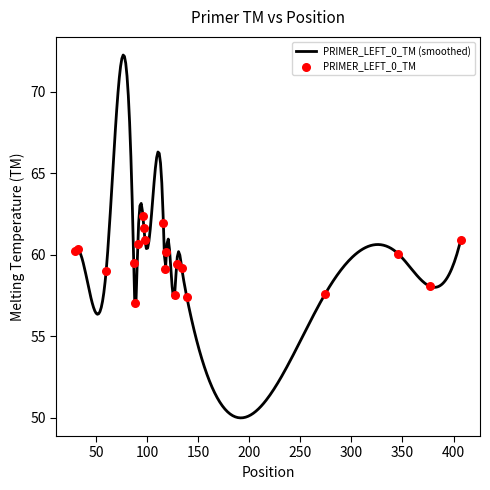

What is the change in value from 60 to 88?

-2.0